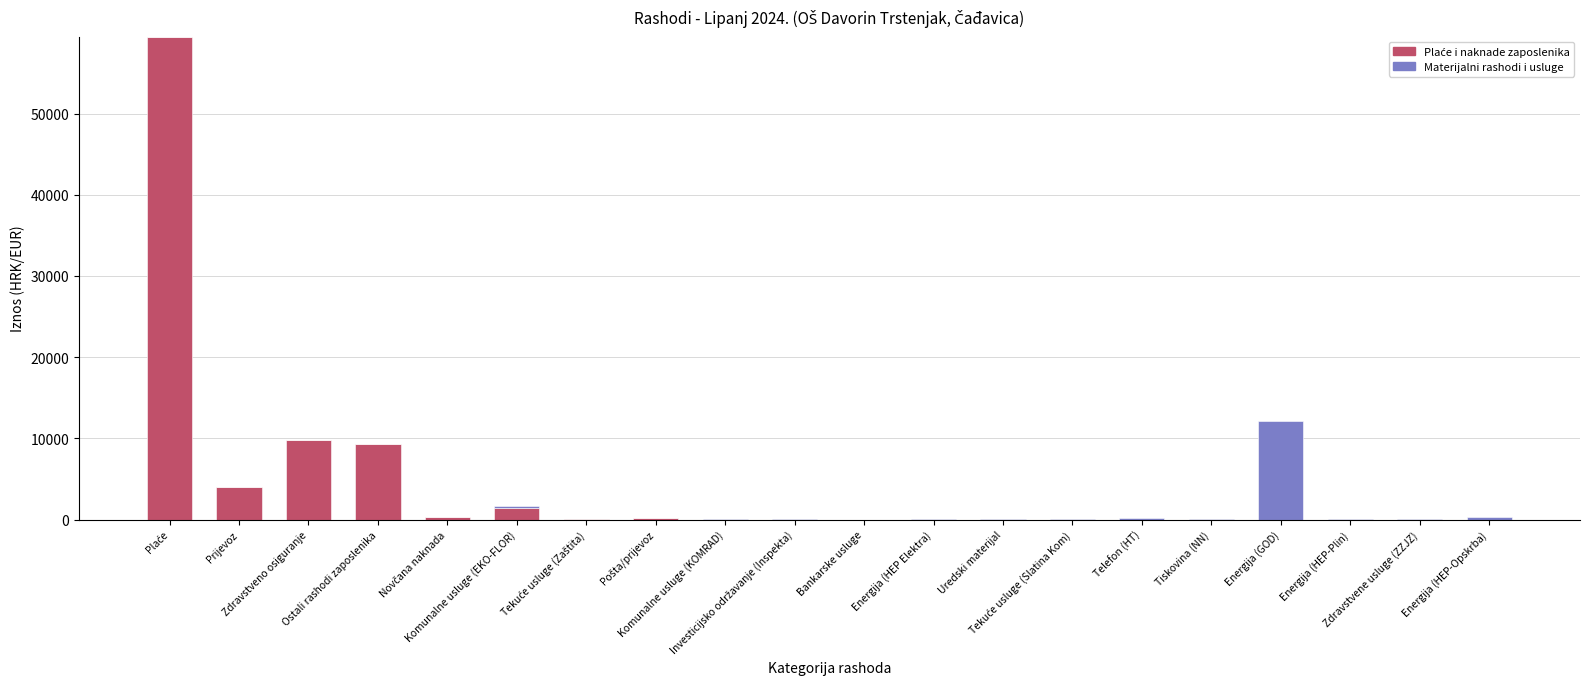

How many data points does each series have?

20